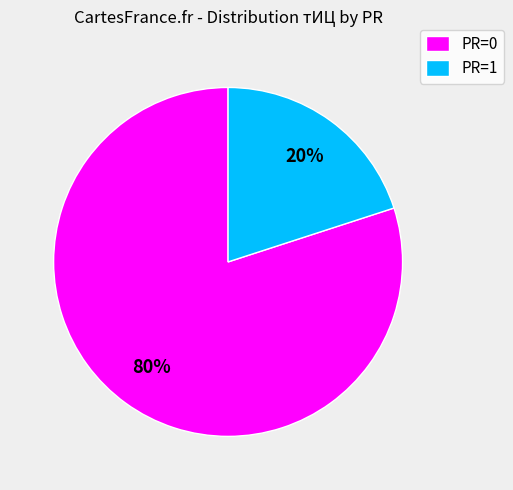

True or false: PR=0 accounts for 80% of the total.

True